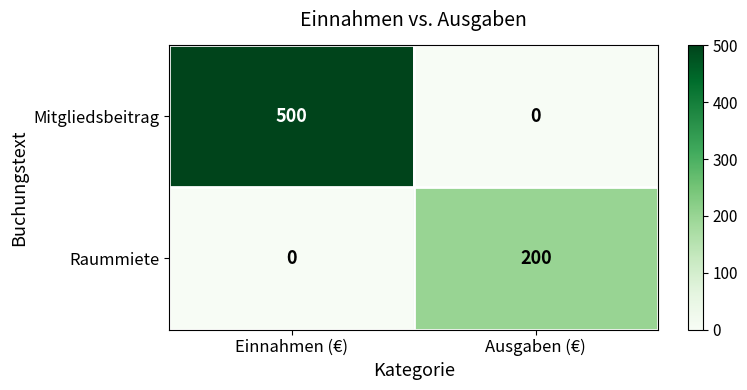

What is the sum of the Raummiete values at Ausgaben (€) and Einnahmen (€)?

200